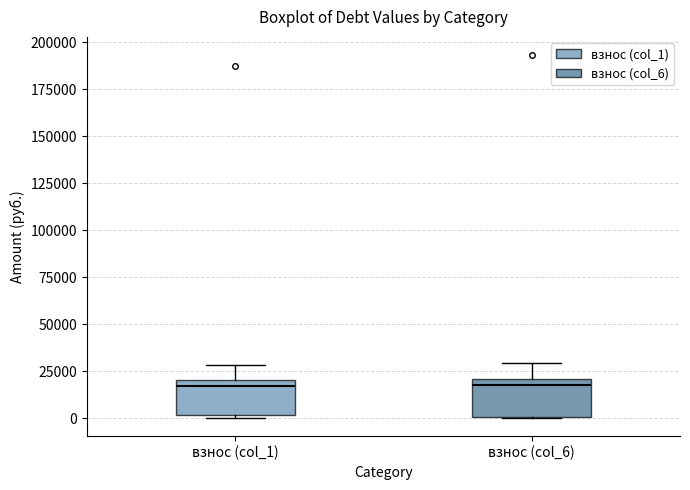

Reading left to right, transcribe this box plot: for each box, give where its median line is, the range the box spans, and where its two whiskers end, as read against the y-axis. The values are not printed on the chart, so give them approximately, as read against the axis.

взнос (col_1): median 15000, box 0 to 20000, whiskers 0 to 30000
взнос (col_6): median 15000, box 0 to 20000, whiskers 0 to 30000